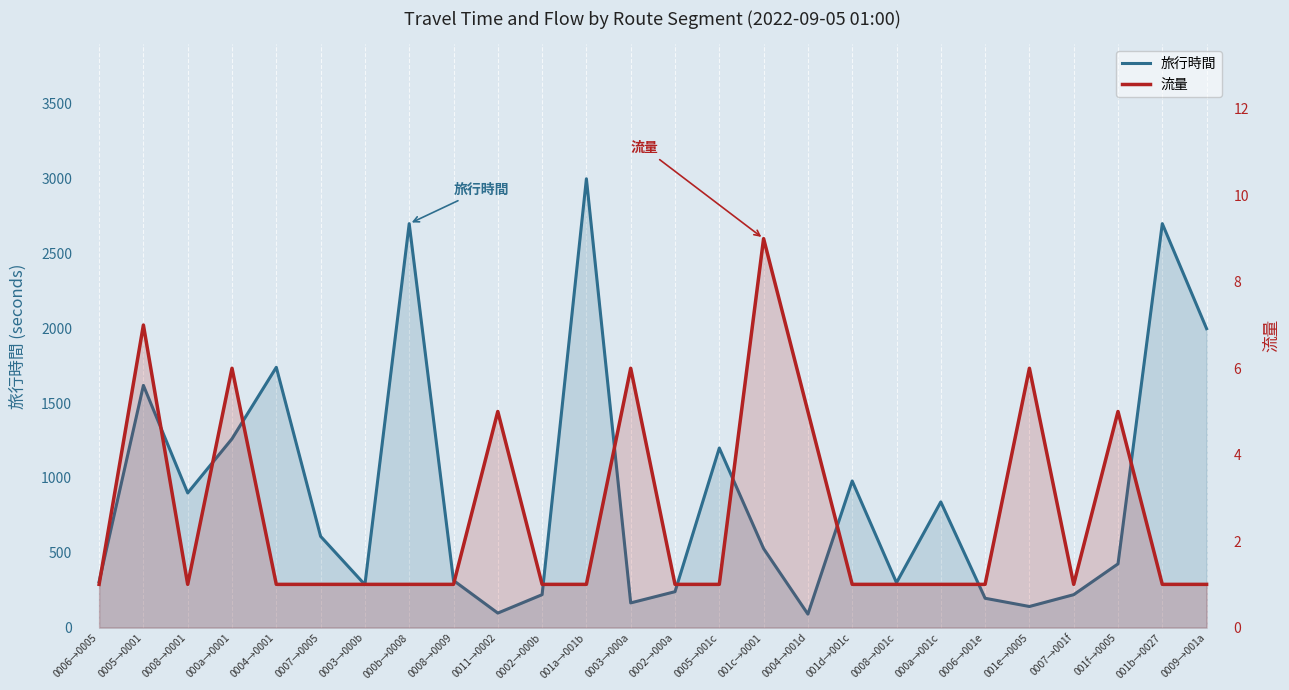

Reading left to right, what are all the values shown in this chart?

旅行時間: 0006→0005=306	0005→0001=1619	0008→0001=900	000a→0001=1262	0004→0001=1740	0007→0005=610	0003→000b=287	000b→0008=2700	0008→0009=315	0011→0002=97	0002→000b=220	001a→001b=3000	0003→000a=165	0002→000a=240	0005→001c=1200	001c→0001=528	0004→001d=90	001d→001c=980	0008→001c=300	000a→001c=840	0006→001e=196	001e→0005=141	0007→001f=220	001f→0005=426	001b→0027=2700	0009→001a=1998
流量: 0006→0005=1	0005→0001=7	0008→0001=1	000a→0001=6	0004→0001=1	0007→0005=1	0003→000b=1	000b→0008=1	0008→0009=1	0011→0002=5	0002→000b=1	001a→001b=1	0003→000a=6	0002→000a=1	0005→001c=1	001c→0001=9	0004→001d=5	001d→001c=1	0008→001c=1	000a→001c=1	0006→001e=1	001e→0005=6	0007→001f=1	001f→0005=5	001b→0027=1	0009→001a=1